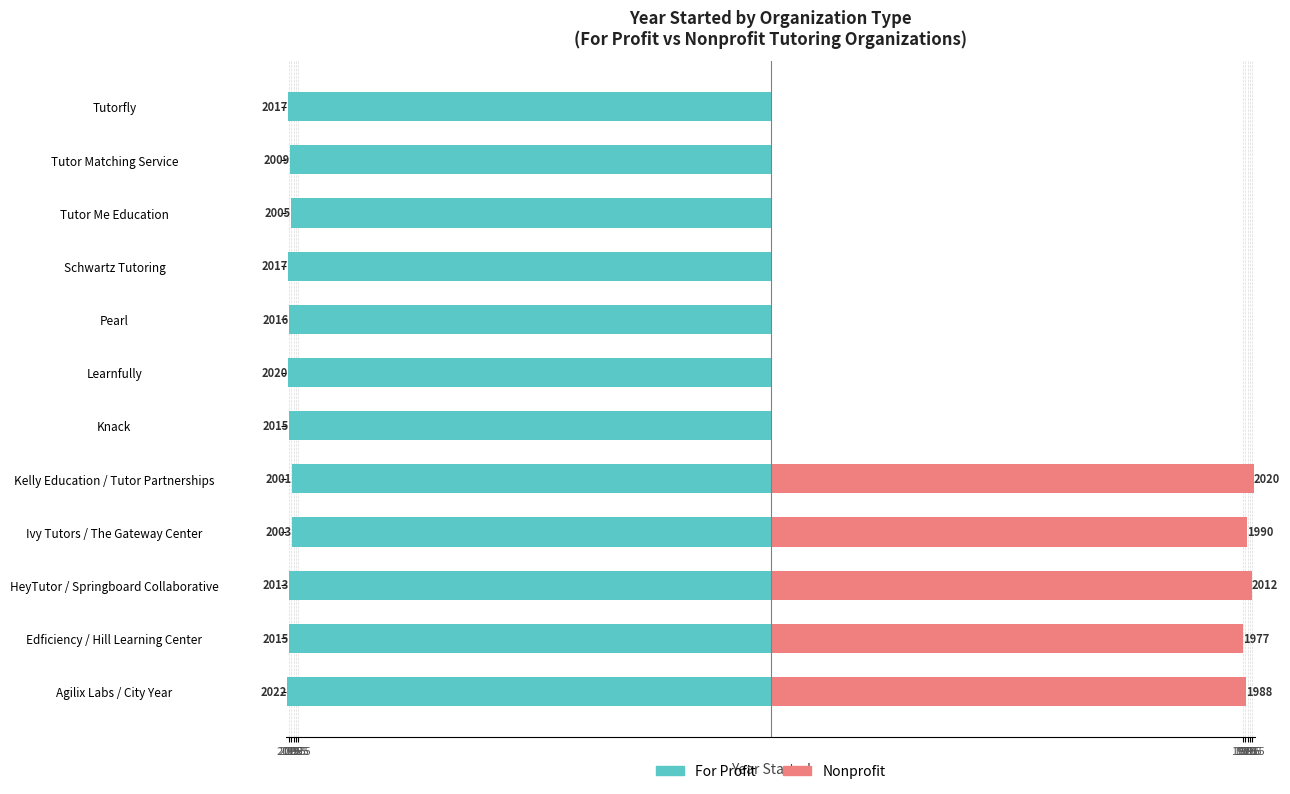

Is it true that Nonprofit equals 409 at Ivy Tutors / The Gateway Center?

False